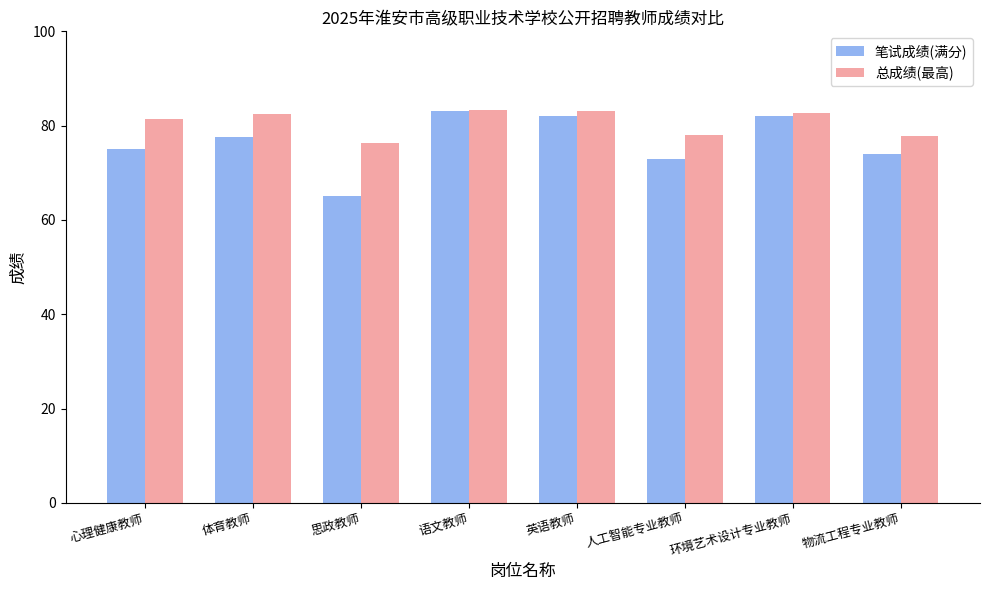

Which series has the widest spread of values?

笔试成绩(满分)